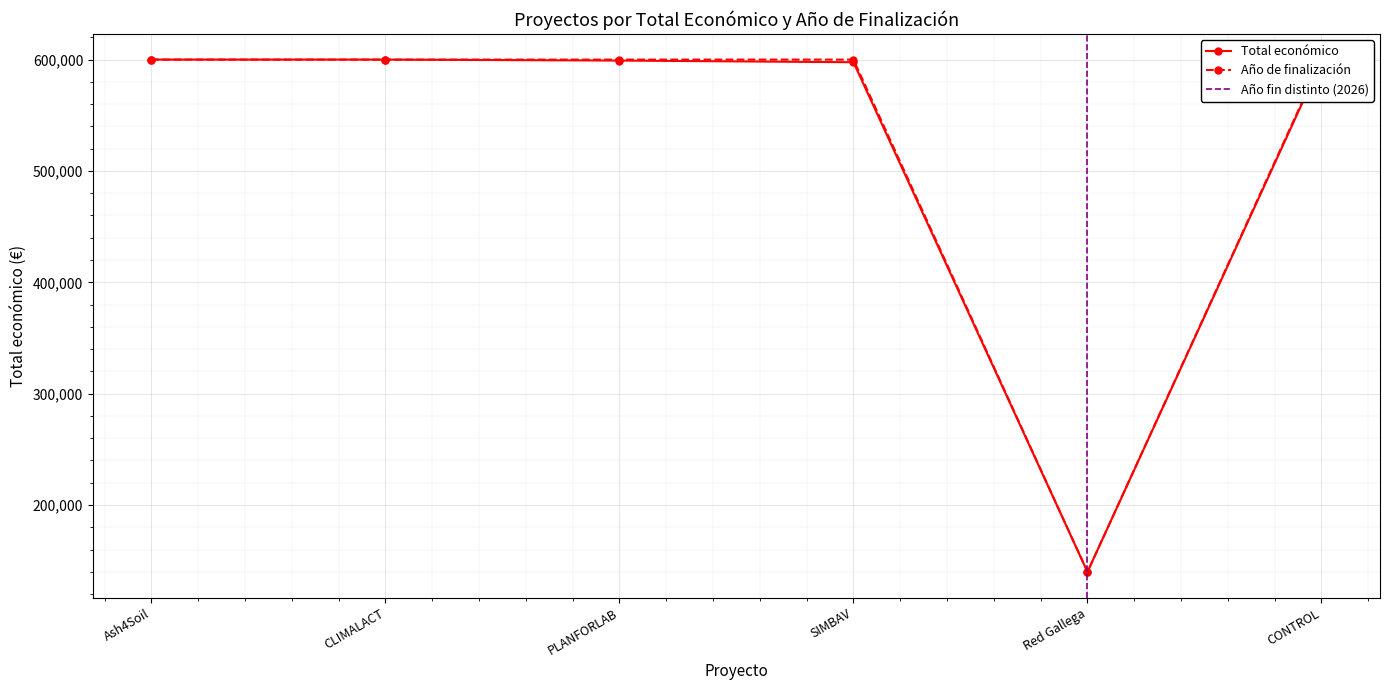

Where is Total económico nearest to the value 369950?

SIMBAV